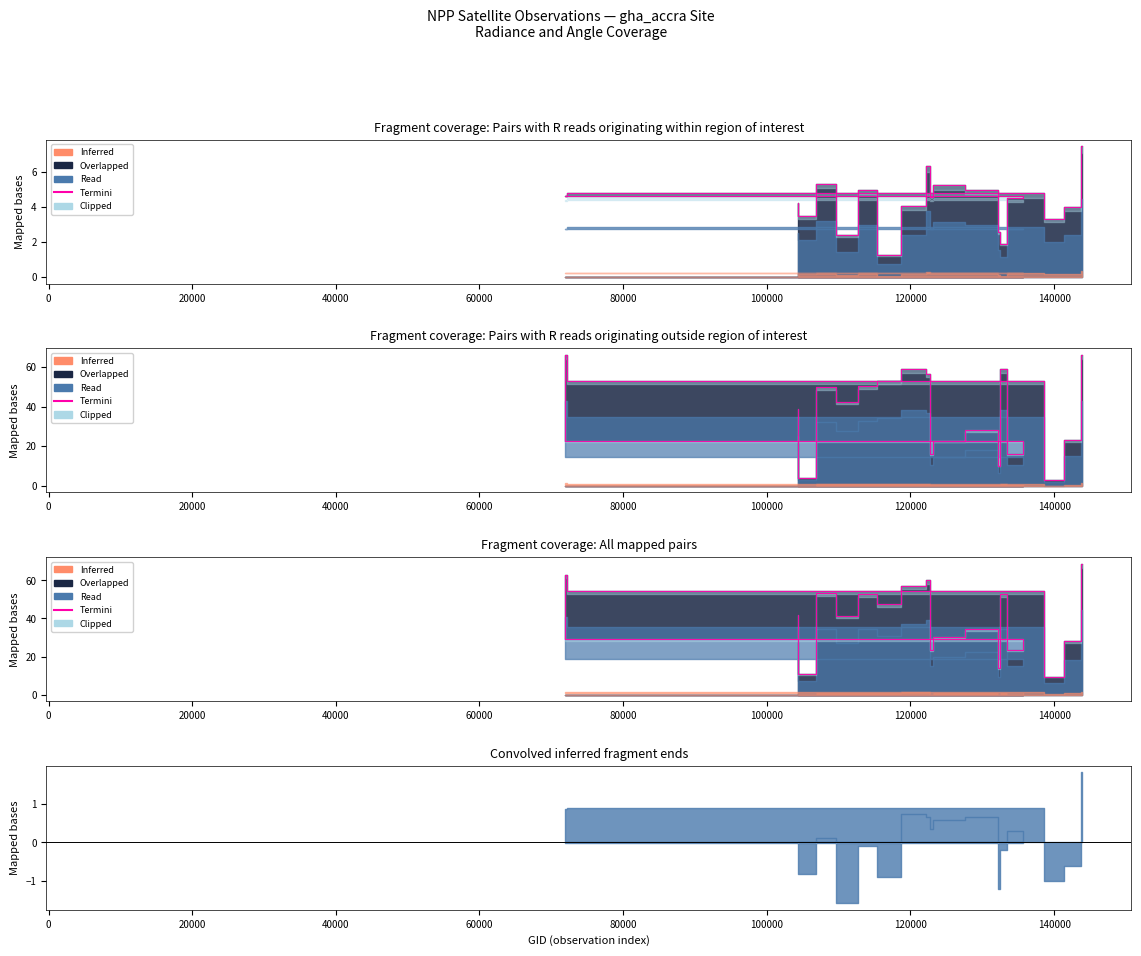

What is the average value?

39.8